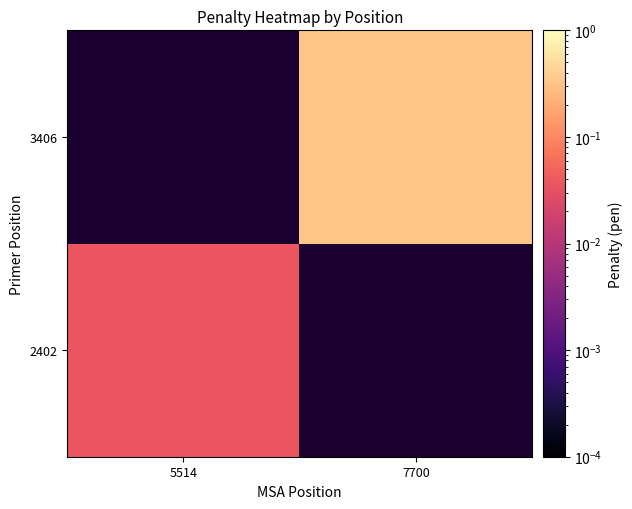

Count the number of categories in the chart.

2